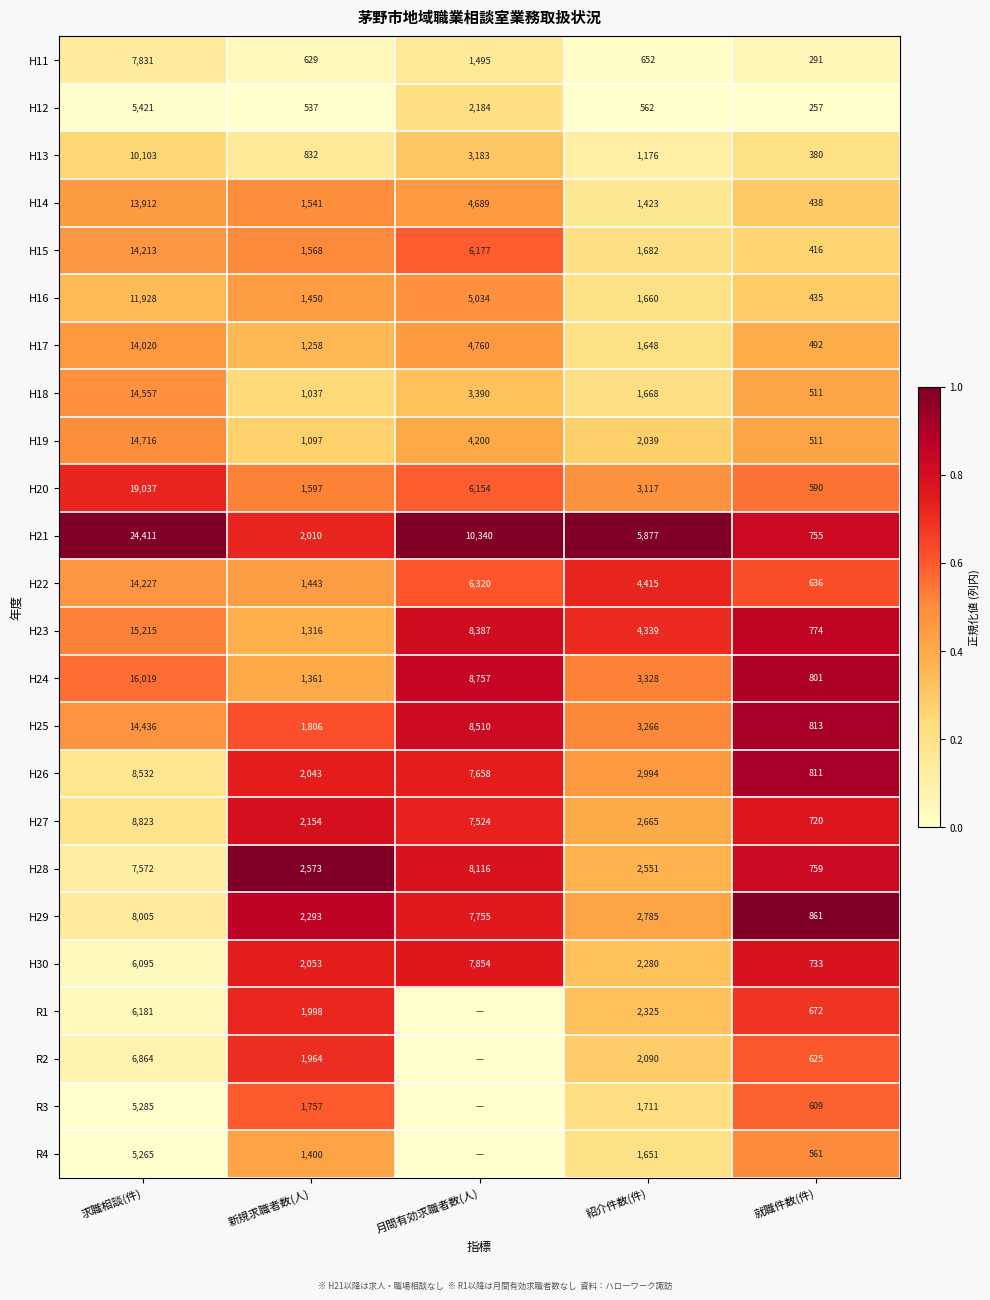

Rank the categories by H27 value from lowest to highest.

就職件数(件), 新規求職者数(人), 紹介件数(件), 月間有効求職者数(人), 求職相談(件)